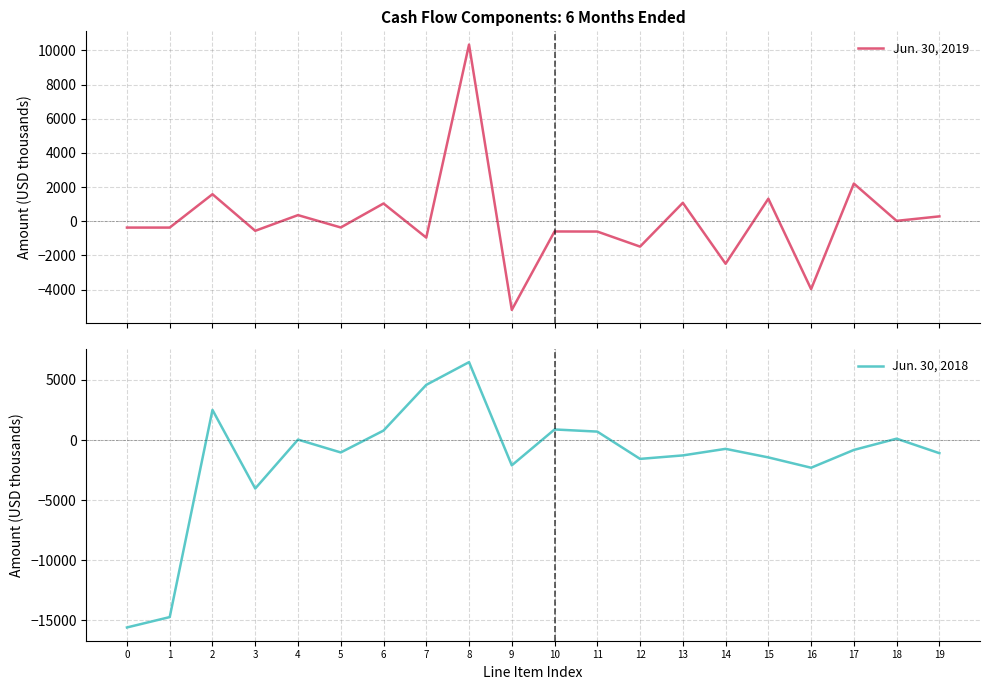

How many lines are shown in the chart?

2